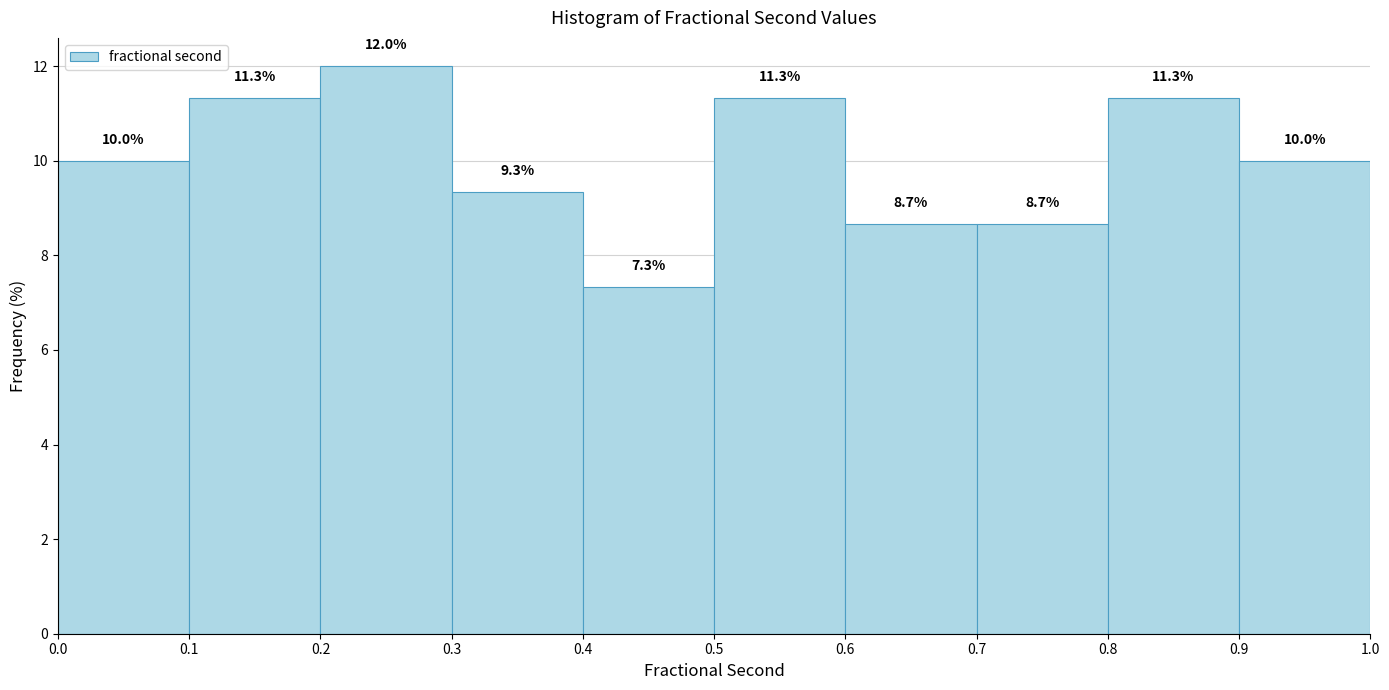

Which range on the x-axis has the tallest bar?

0.2 to 0.3